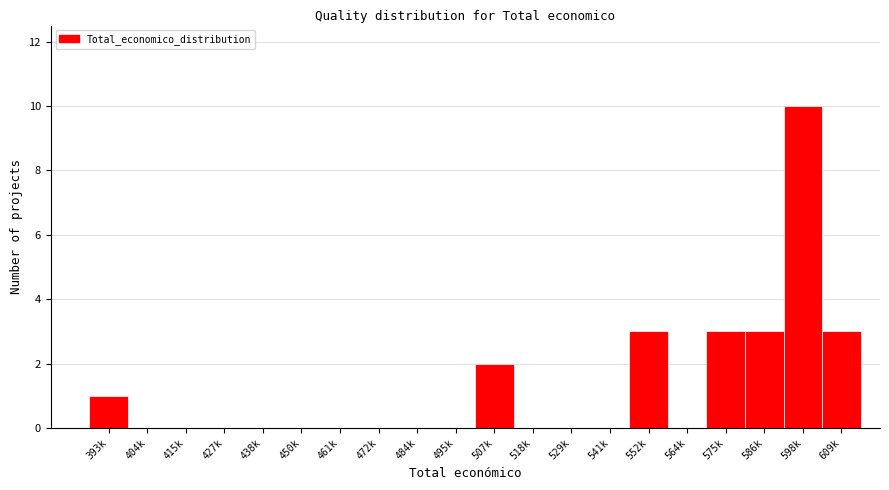

Reading right to left, list all the values displayed in this chart.

609k=3	598k=10	586k=3	575k=3	564k=0	552k=3	541k=0	529k=0	518k=0	507k=2	495k=0	484k=0	472k=0	461k=0	450k=0	438k=0	427k=0	415k=0	404k=0	393k=1